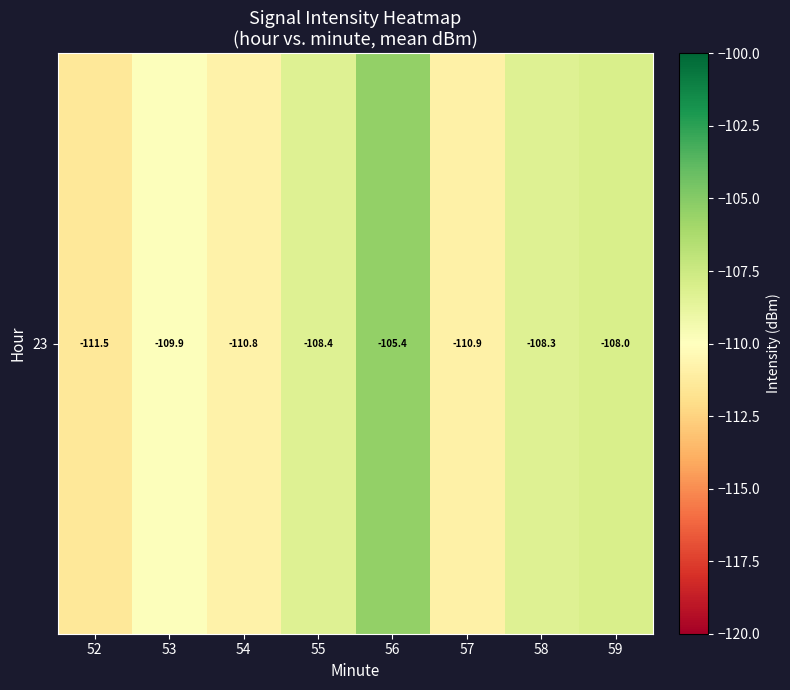

List the labels in order of value, smallest first.

52, 57, 54, 53, 55, 58, 59, 56